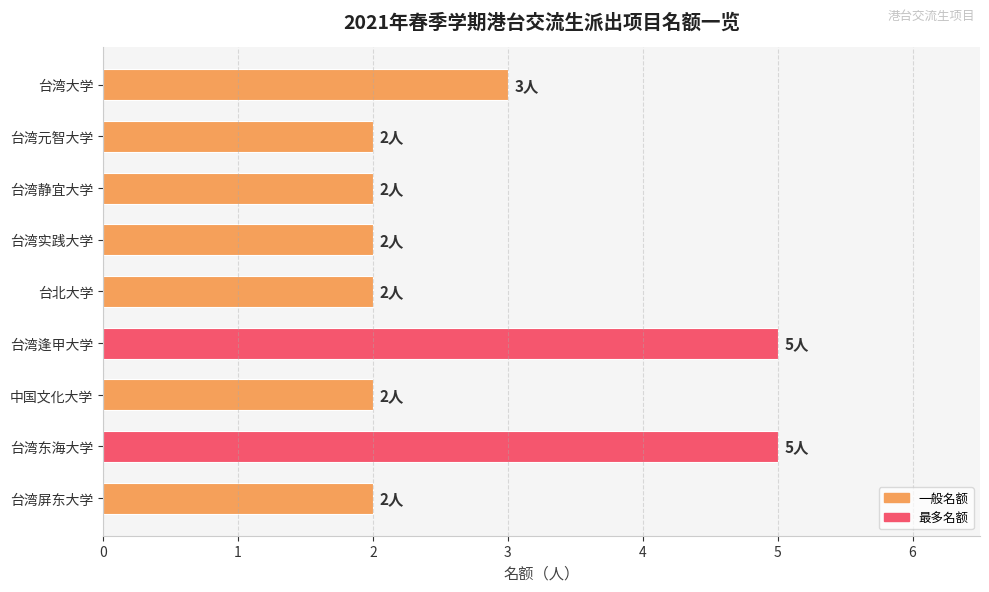

Read the value at 台湾大学.

3